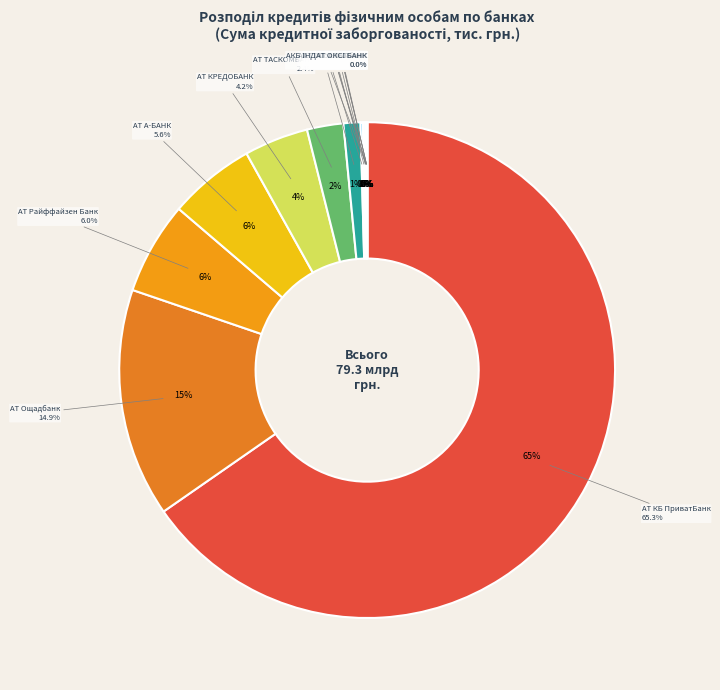

What is the largest slice in the pie chart?

АТ КБ ПриватБанк